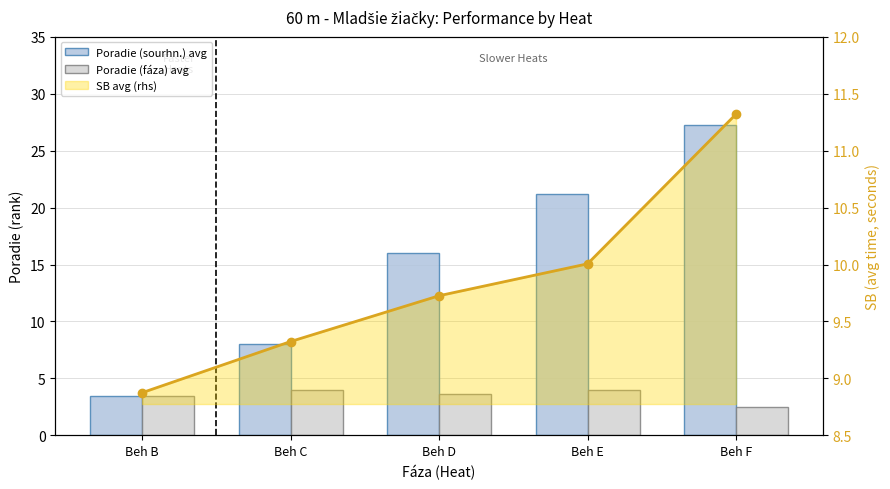

What is the sum of the SB avg (rhs) values at Beh E and Beh C?

19.3